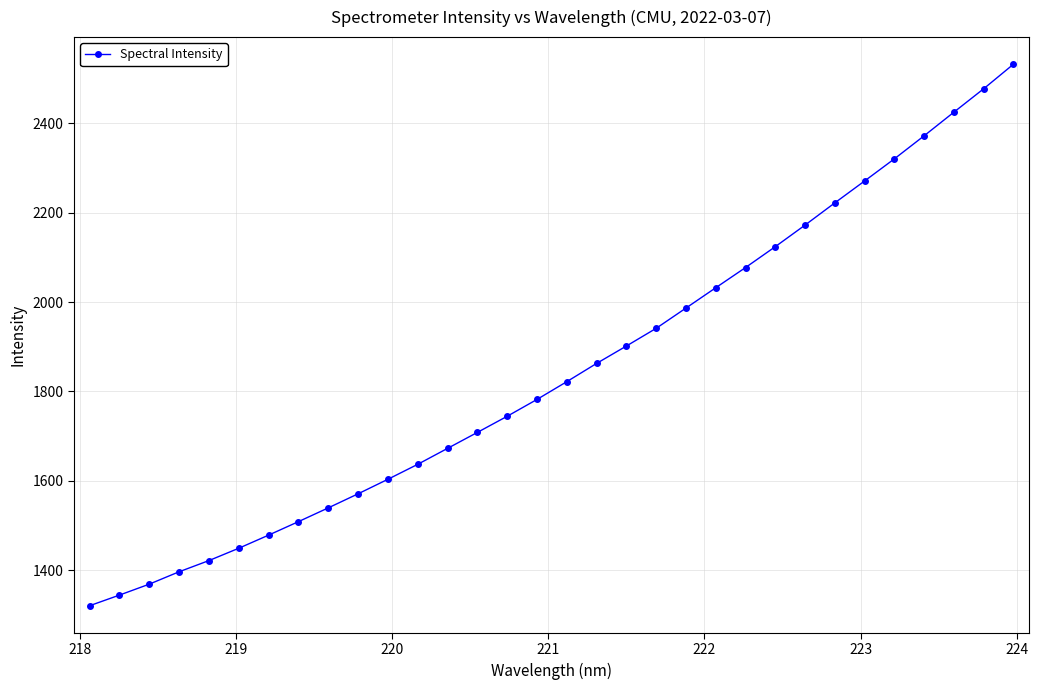

What is the value of the 2nd point from the left?

1343.9